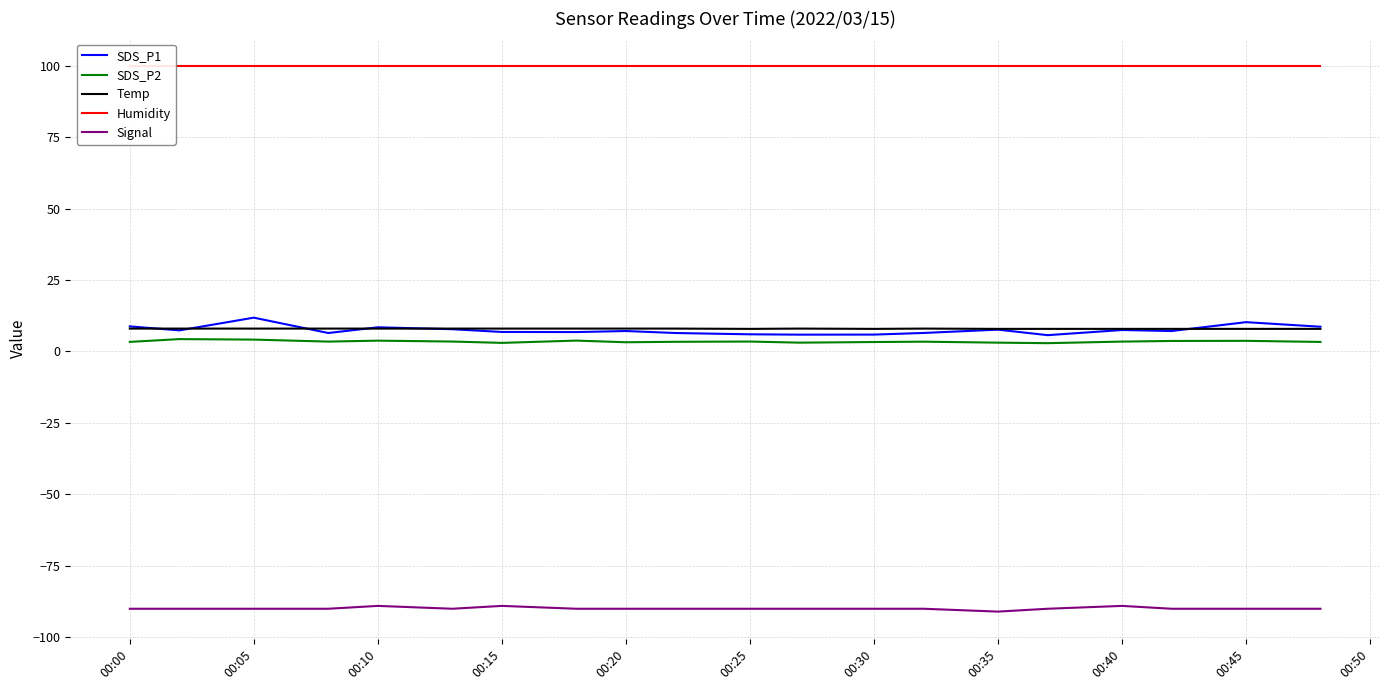

What is the highest value of the SDS_P1 series?

11.8